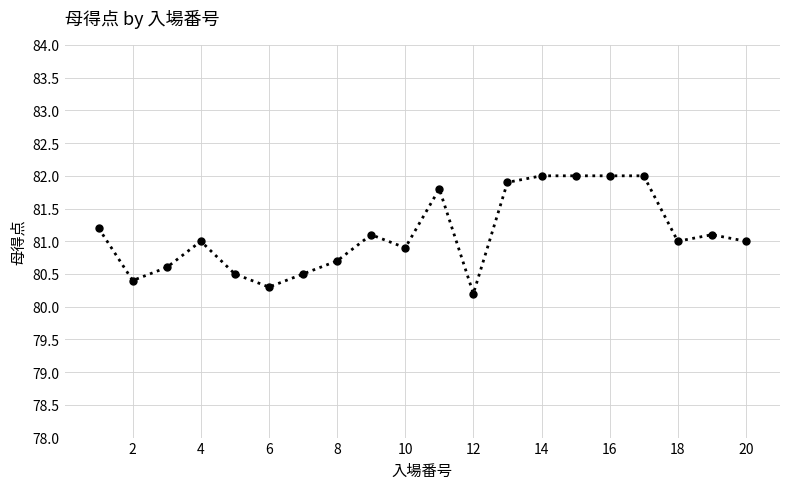

What is the greatest value displayed?

82.0